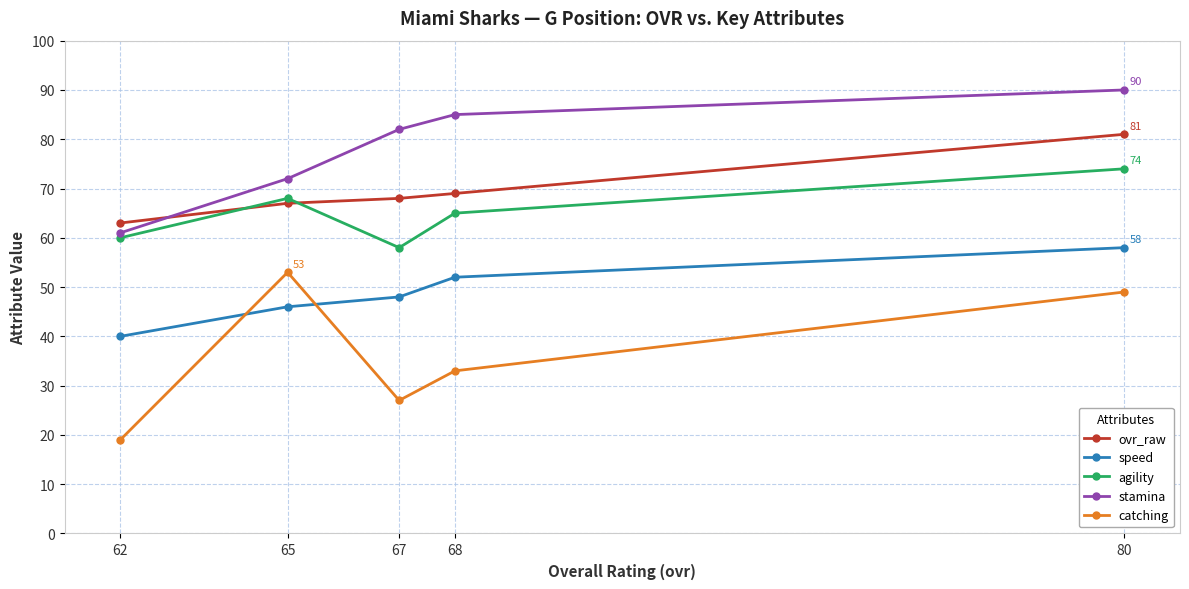

True or false: ovr_raw and speed intersect in this chart.

False